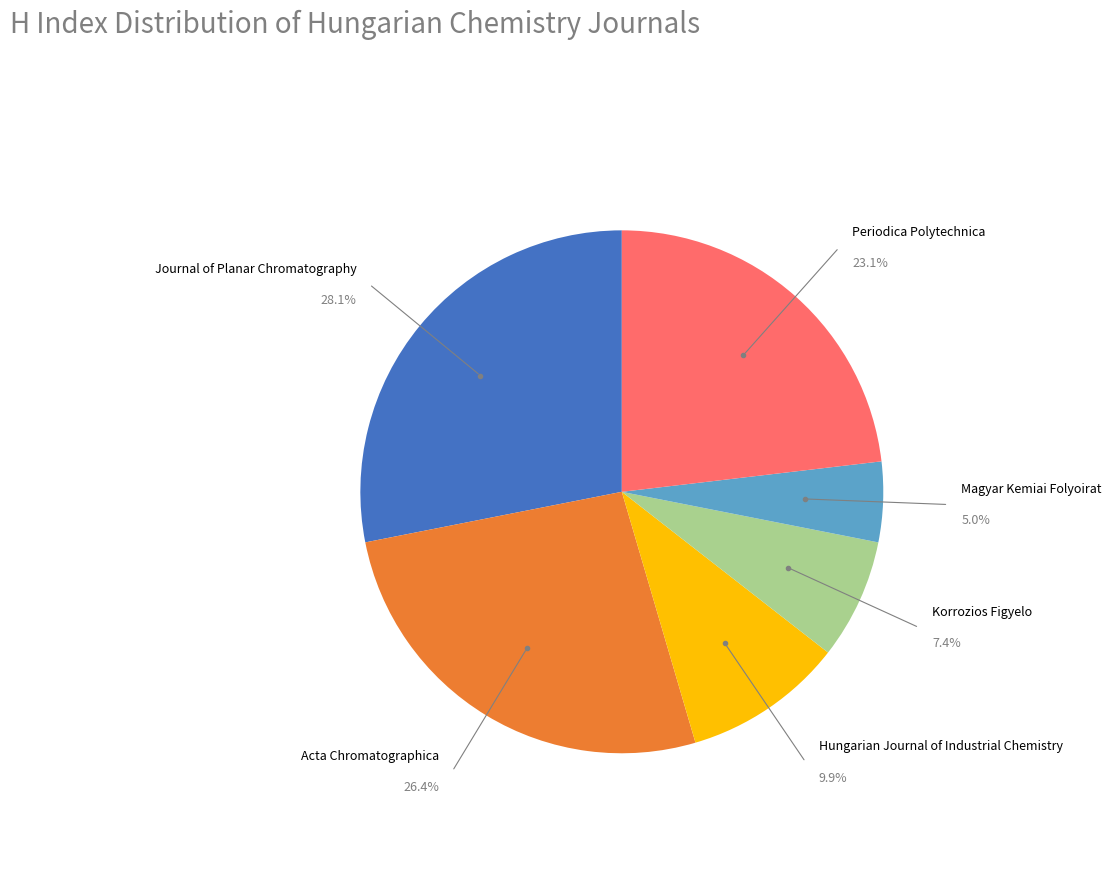

Is there any slice that represents more than half of the pie?

No